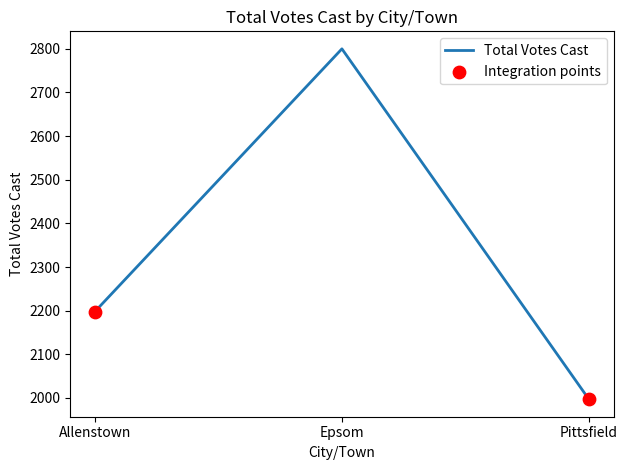

What is the change in value from Allenstown to Epsom?

+602